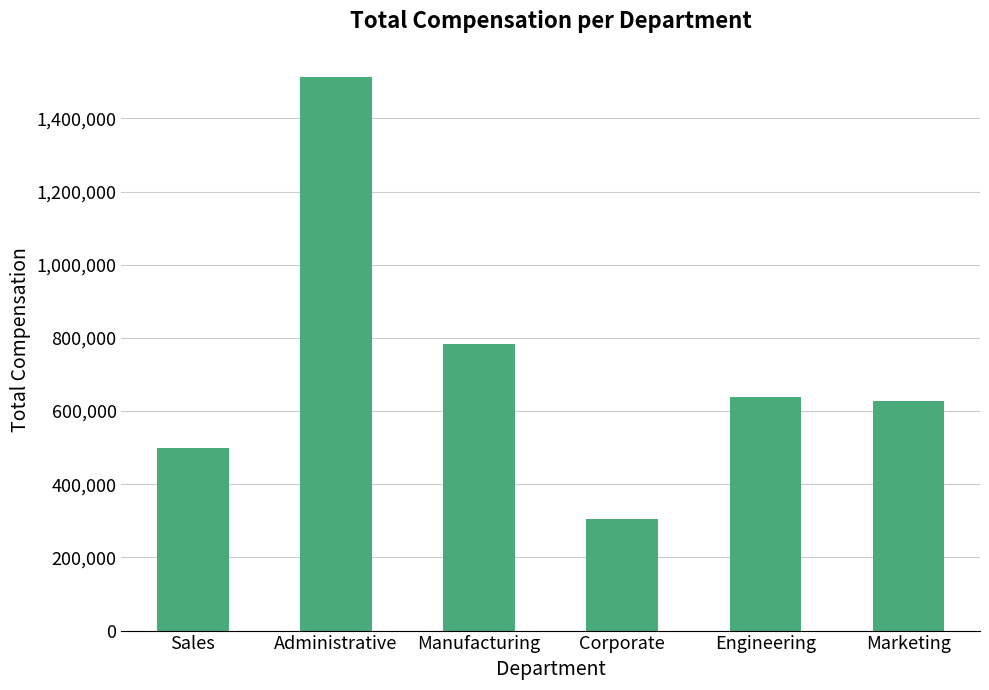

At which label does the data first exceed 639668?

Administrative